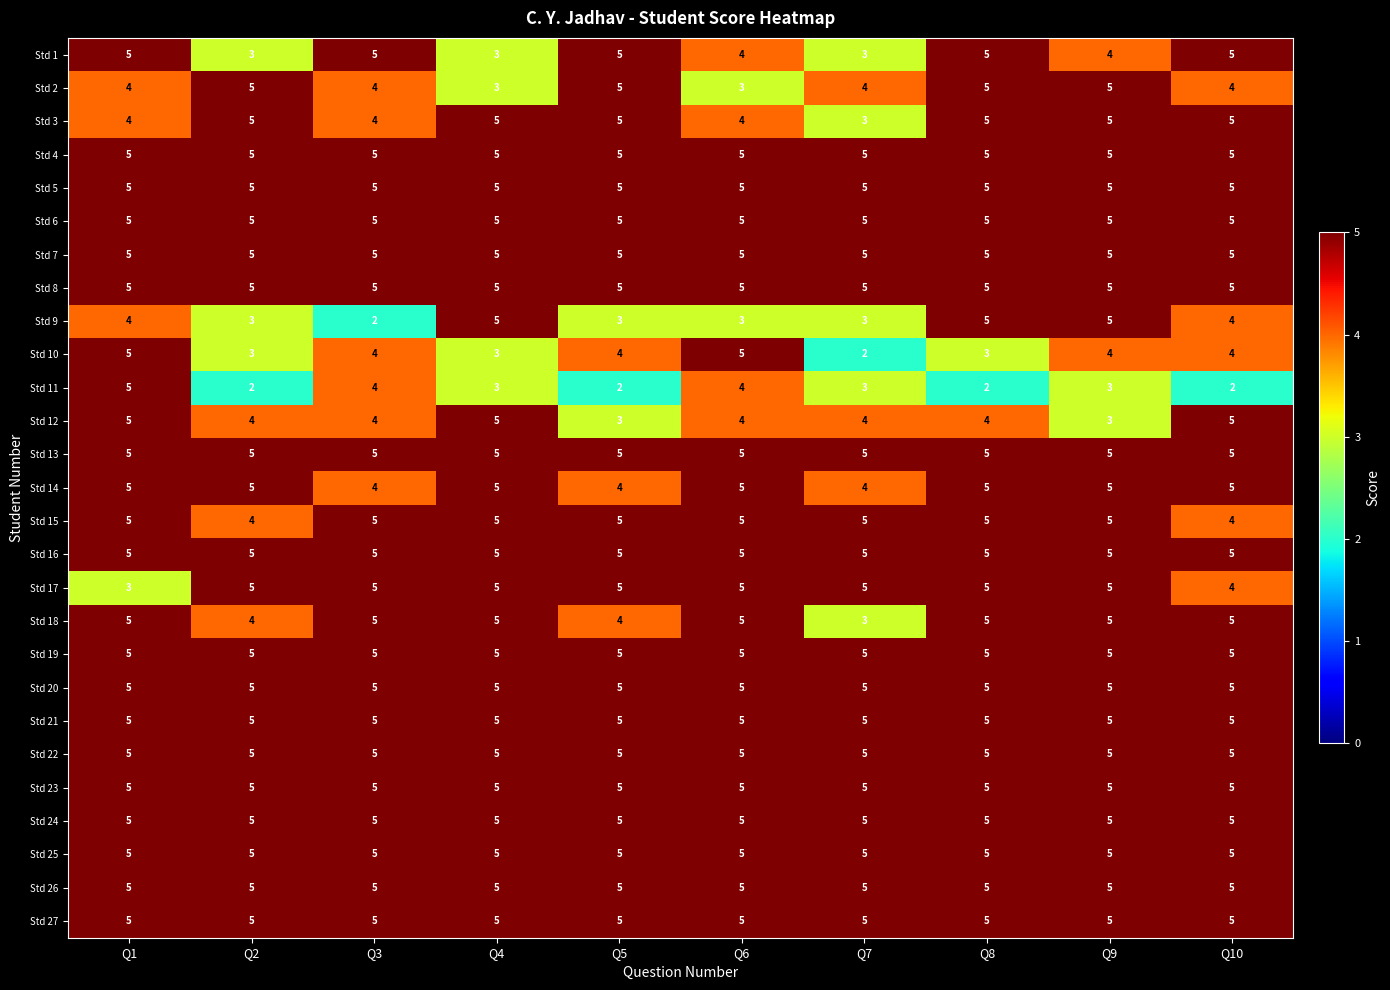

True or false: Std 5 has a value of 5 at Q9.

True